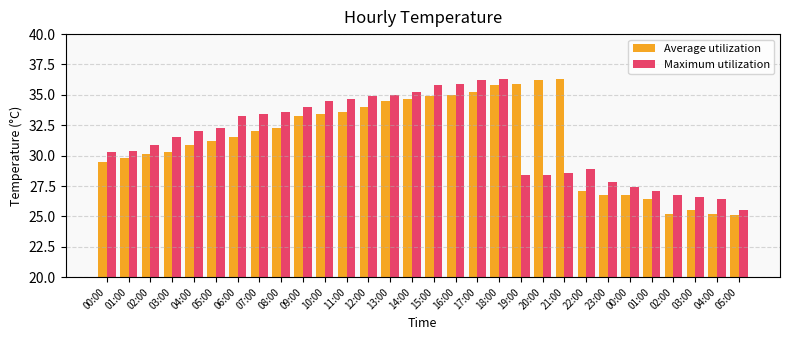

Does the chart contain stacked bars?

No